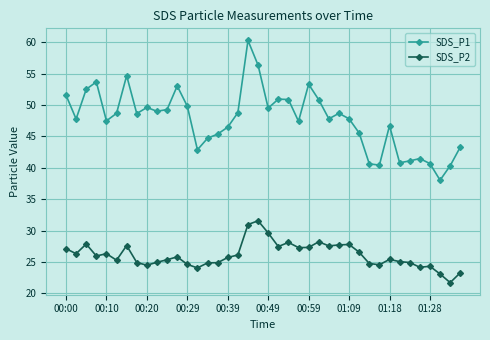

What is the value of the SDS_P1 point at the 37th from the left?

40.7